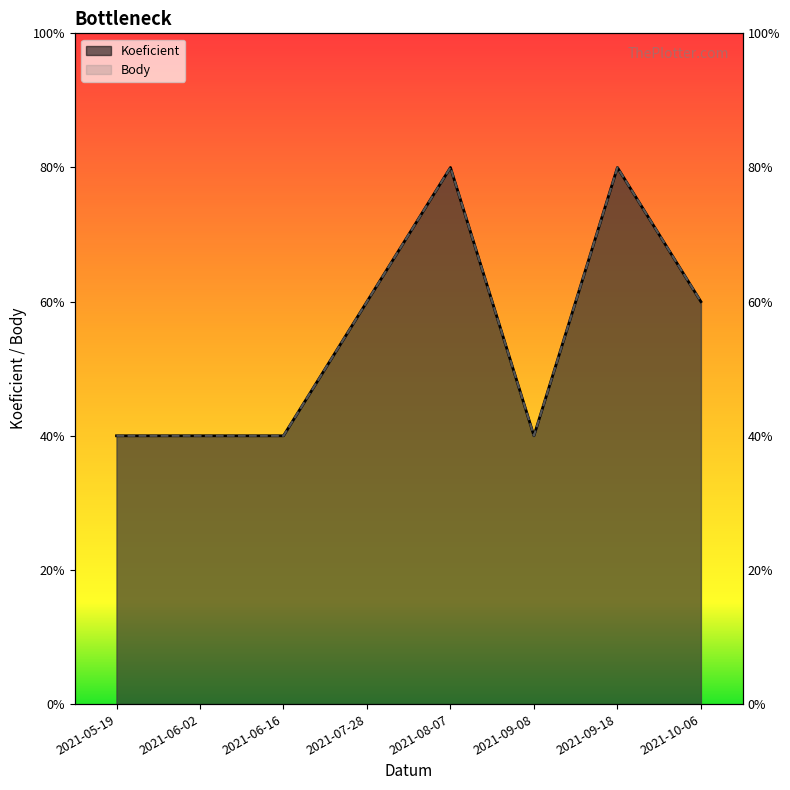

What is the label of the 5th point from the left?

2021-08-07